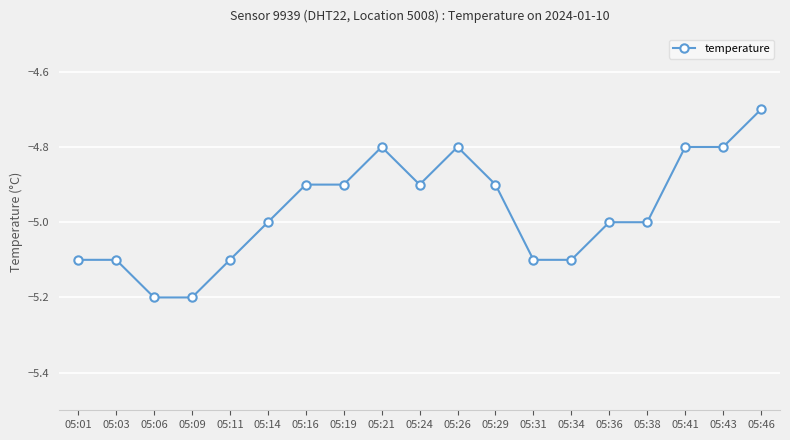

Read the value at 05:09.

-5.2